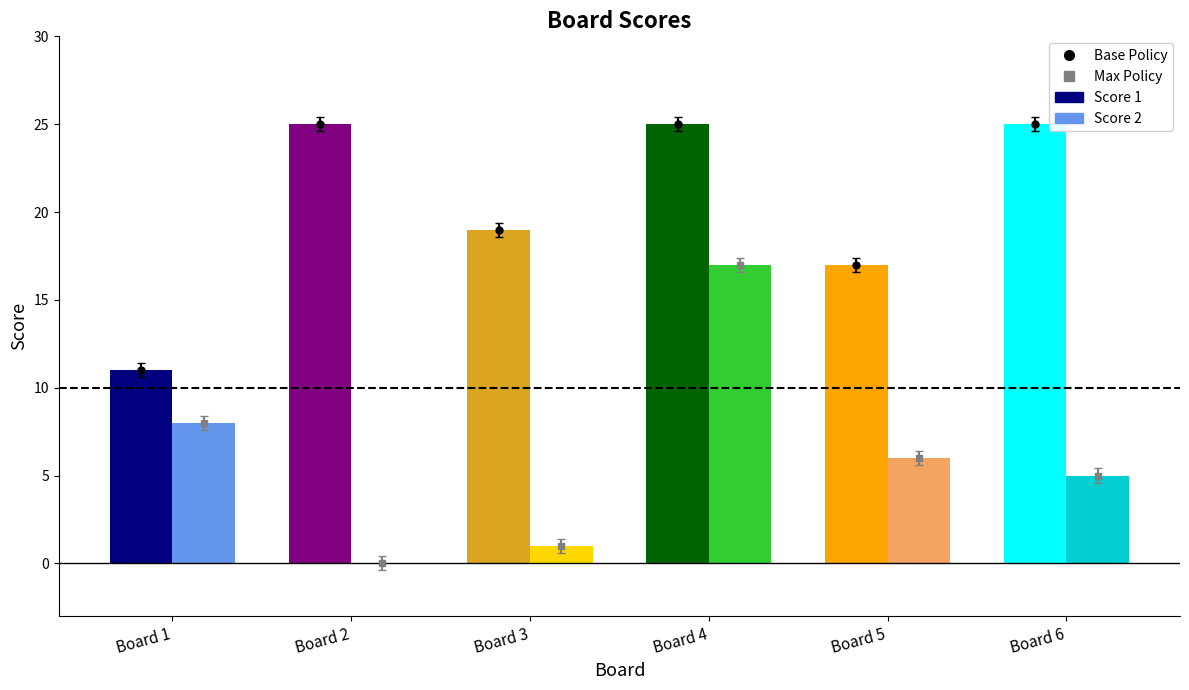

Reading left to right, extract all data points from this chart.

Score 1: 11	25	19	25	17	25
Score 2: 8	0	1	17	6	5